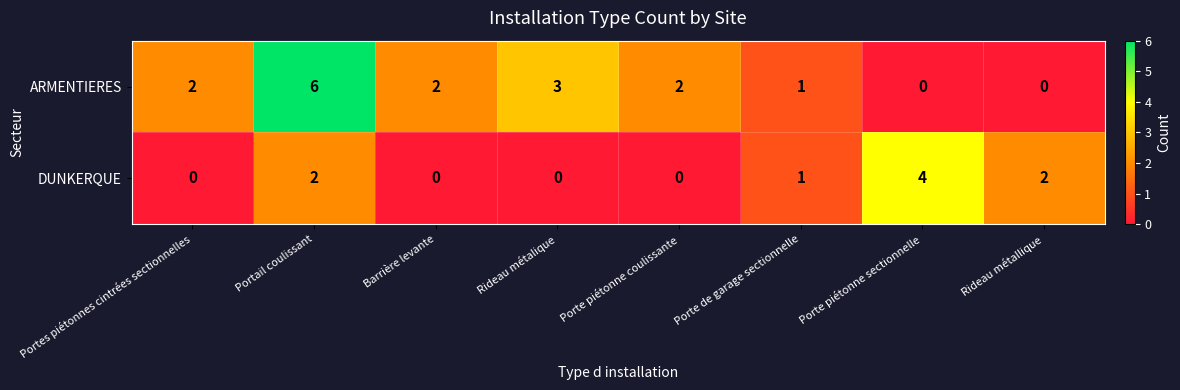

What is the maximum value for ARMENTIERES?

6